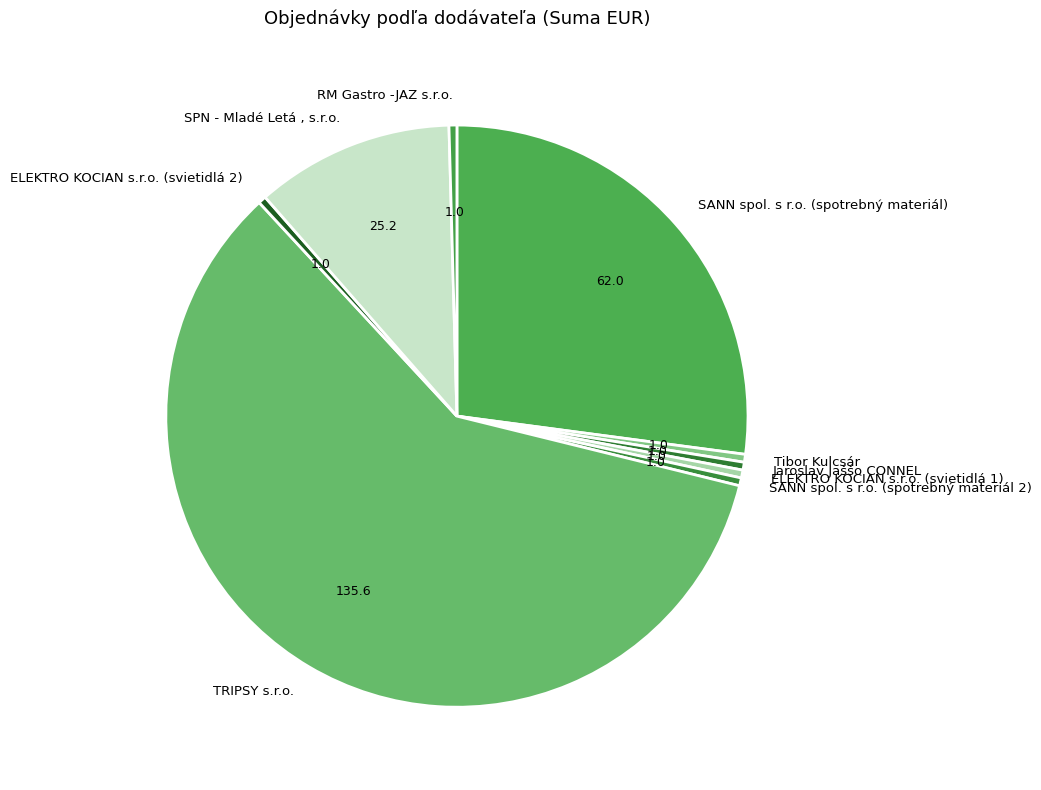

How many segments does this pie chart have?

9